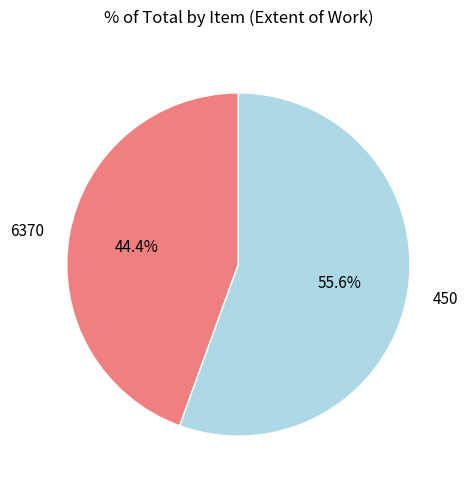

Which slice is the smallest?

6370